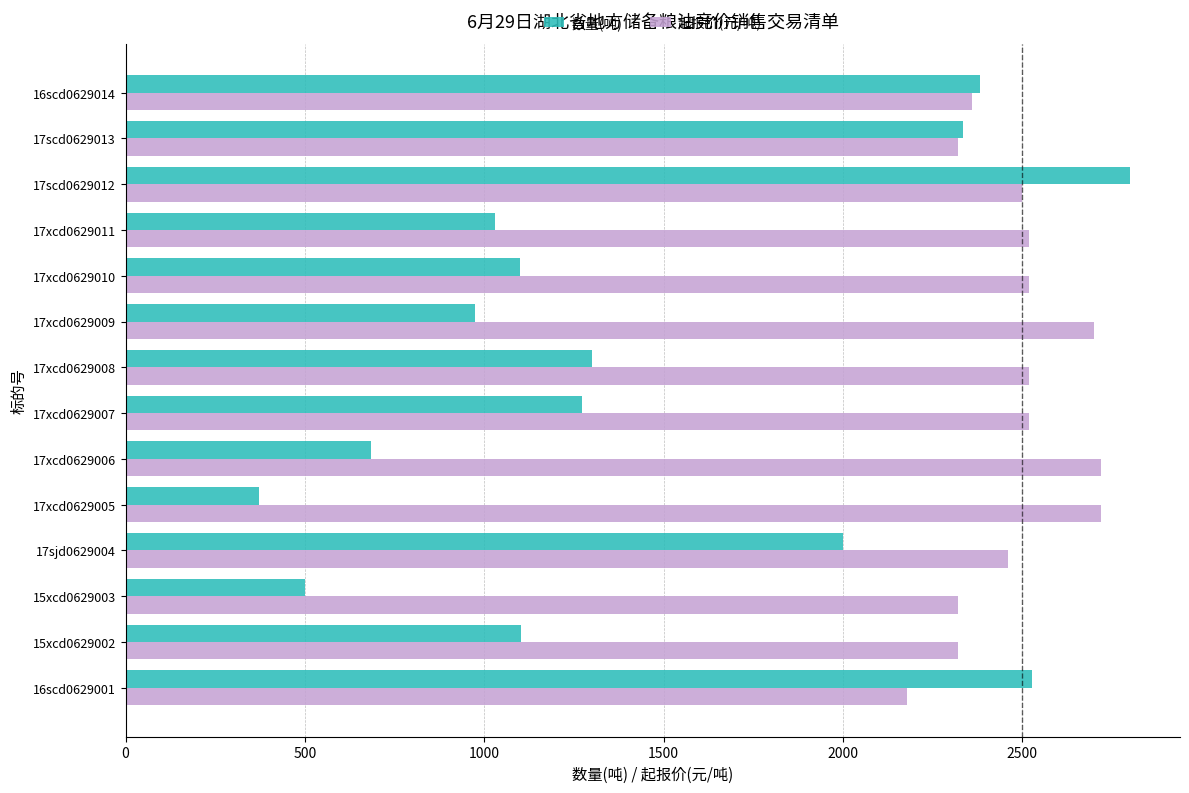

The value of 起报价(元/吨) at 15xcd0629003 is 1602. True or false?

False